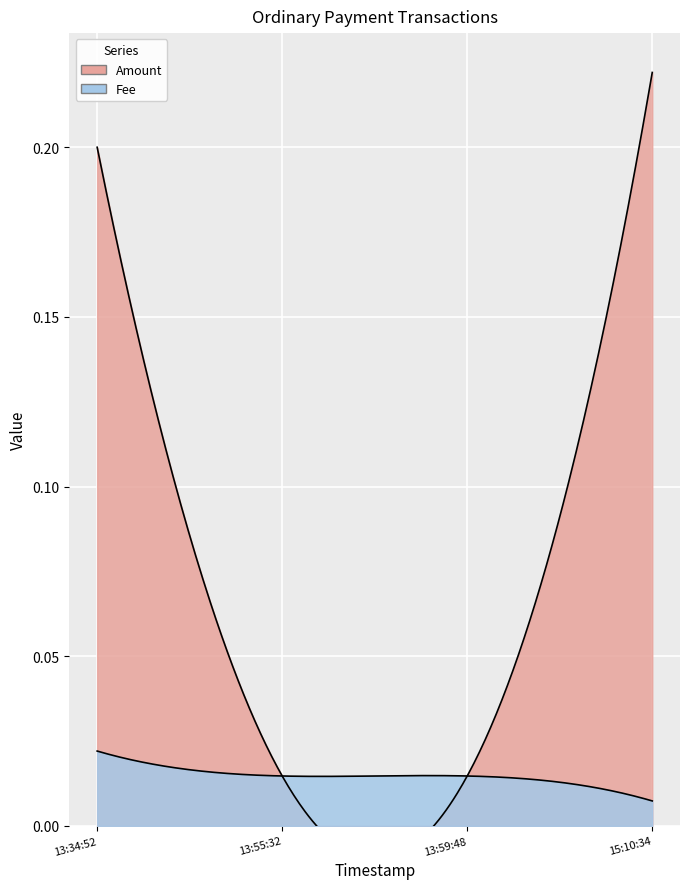

Reading left to right, list all the values displayed in this chart.

Amount: 0.2	0.0	0.0	0.2
Fee: 0.0	0.0	0.0	0.0